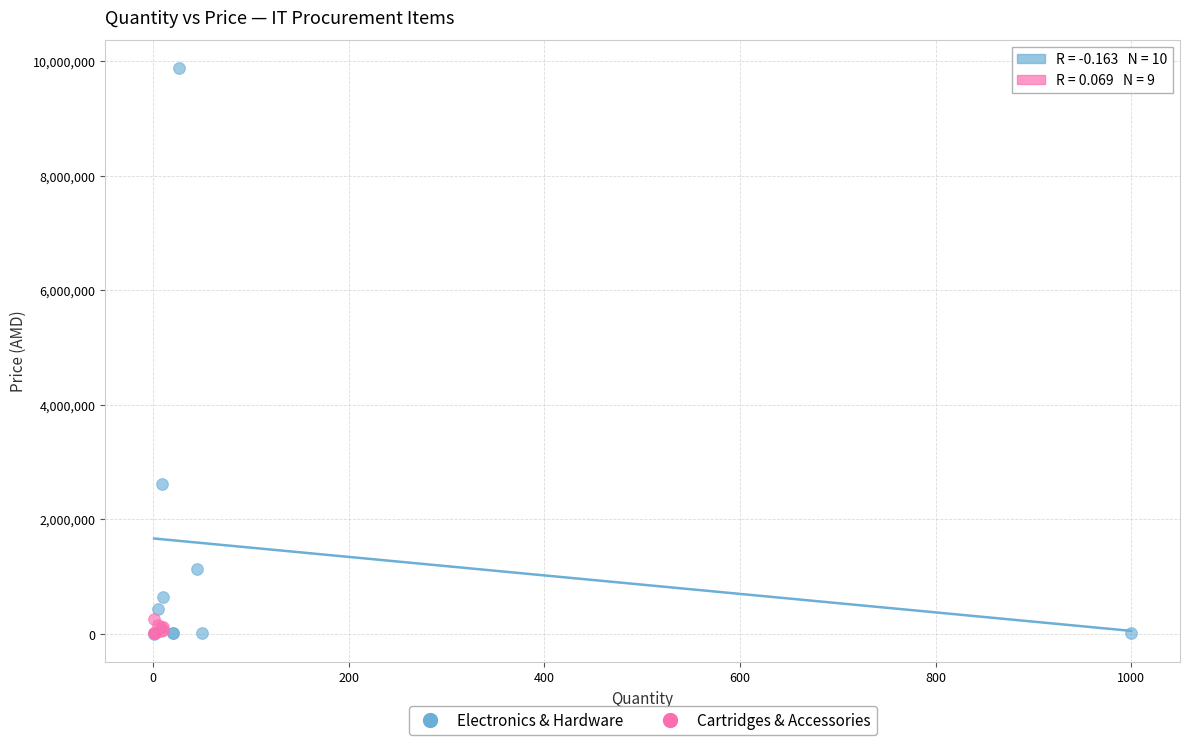

Which series has the largest Y range (max minus min)?

Electronics & Hardware